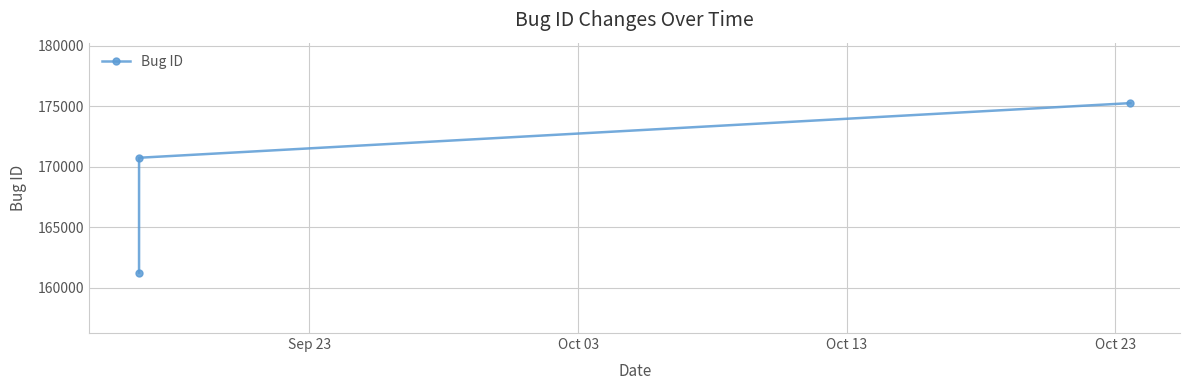

What is the difference between the maximum and minimum values?

14015